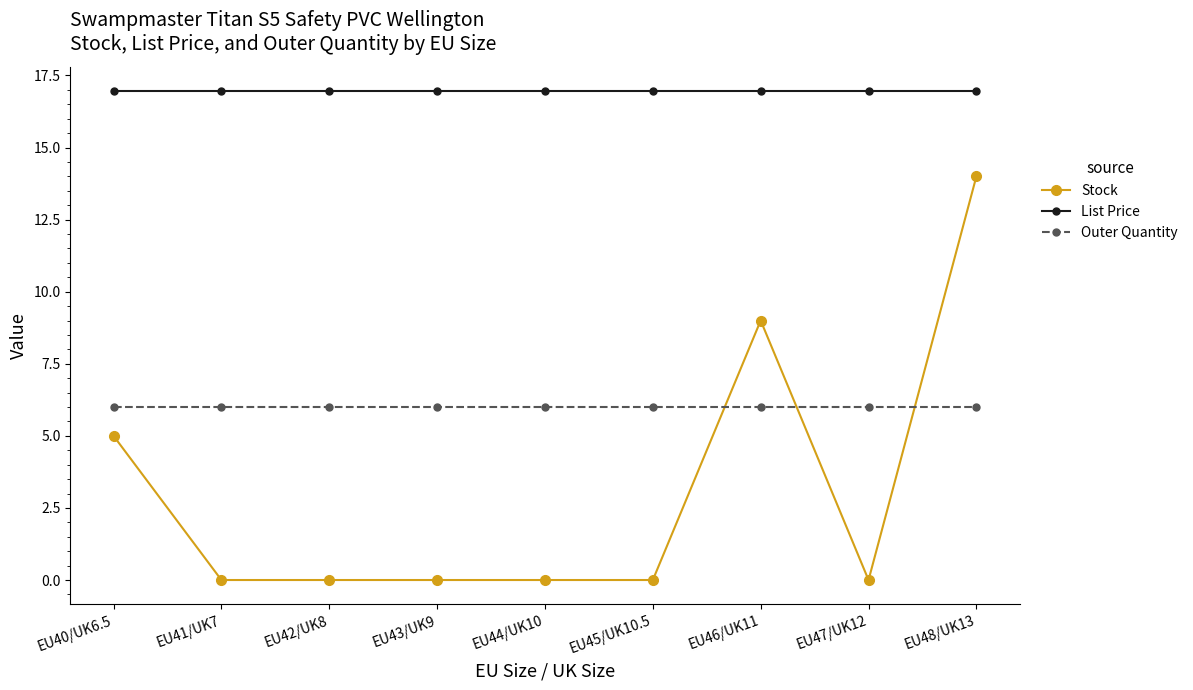

What is the sum of all Outer Quantity values?

54.0